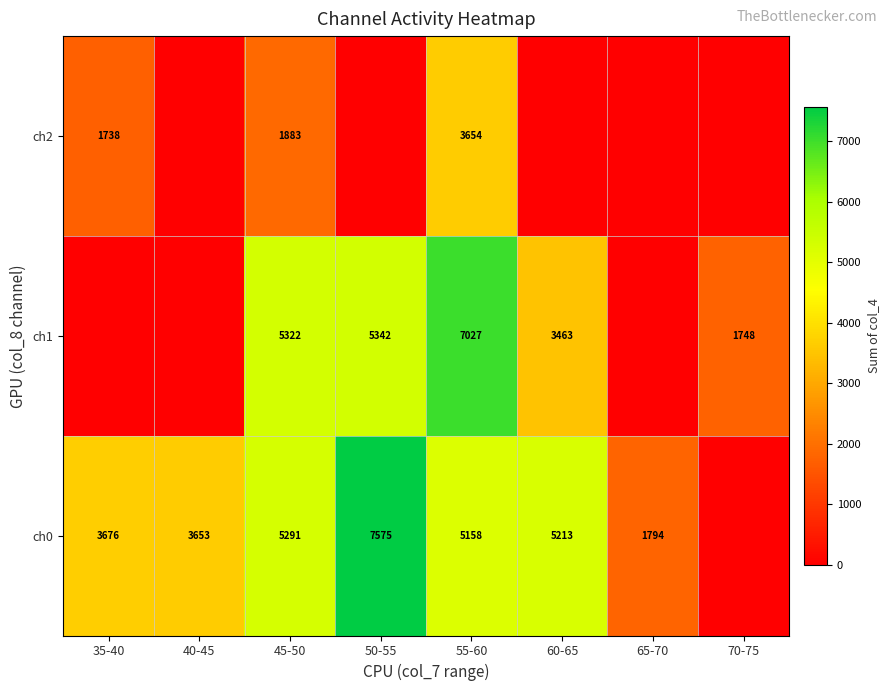

What is the average value of the ch1 series?

2863